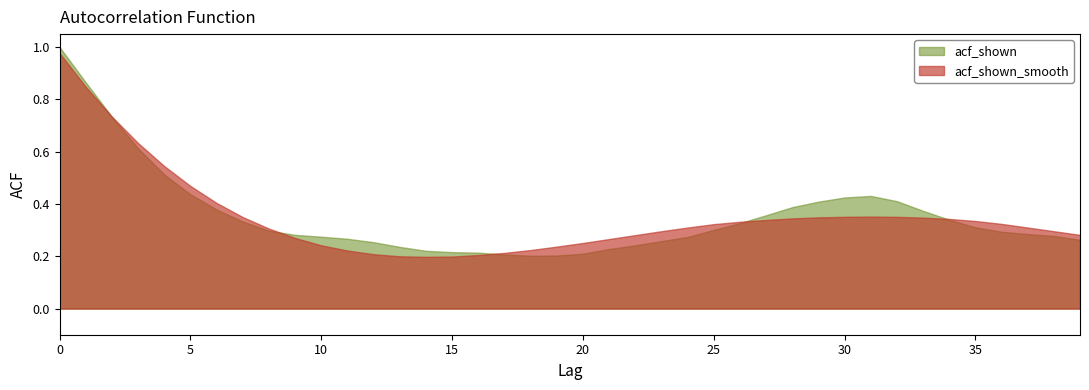

What is the smallest value displayed?

0.2